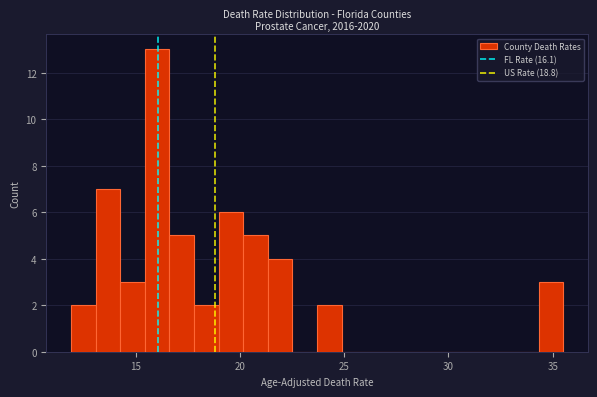

Around what value on the x-axis is the tallest bar? Give the approximate position of its centre, as read against the axis.

16.0